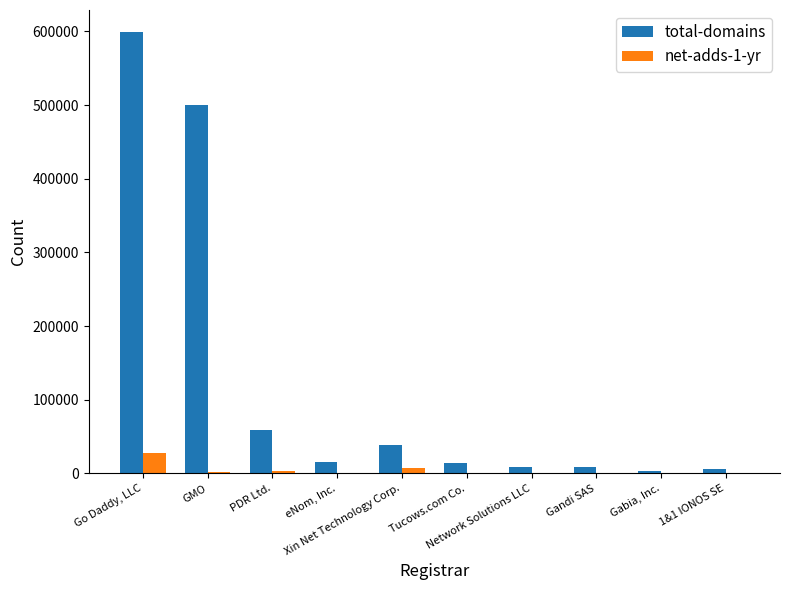

The value of net-adds-1-yr at eNom, Inc. is 1029. True or false?

True